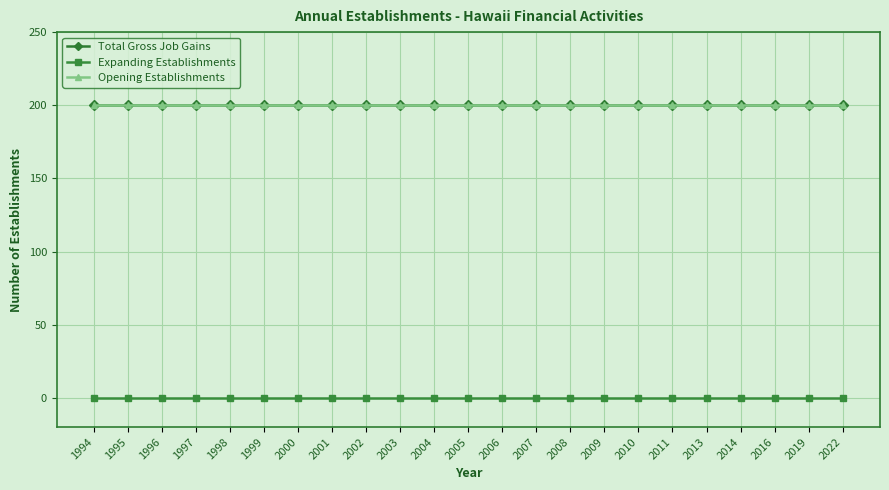

Is this an area chart (filled region under the line)?

No